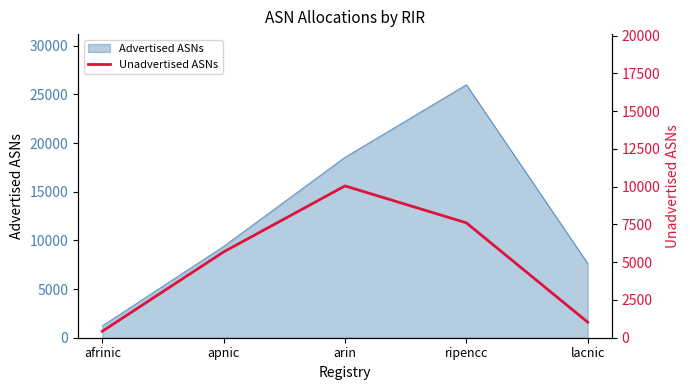

How many points are higher than both their immediate neighbors (excluding endpoints)?

1